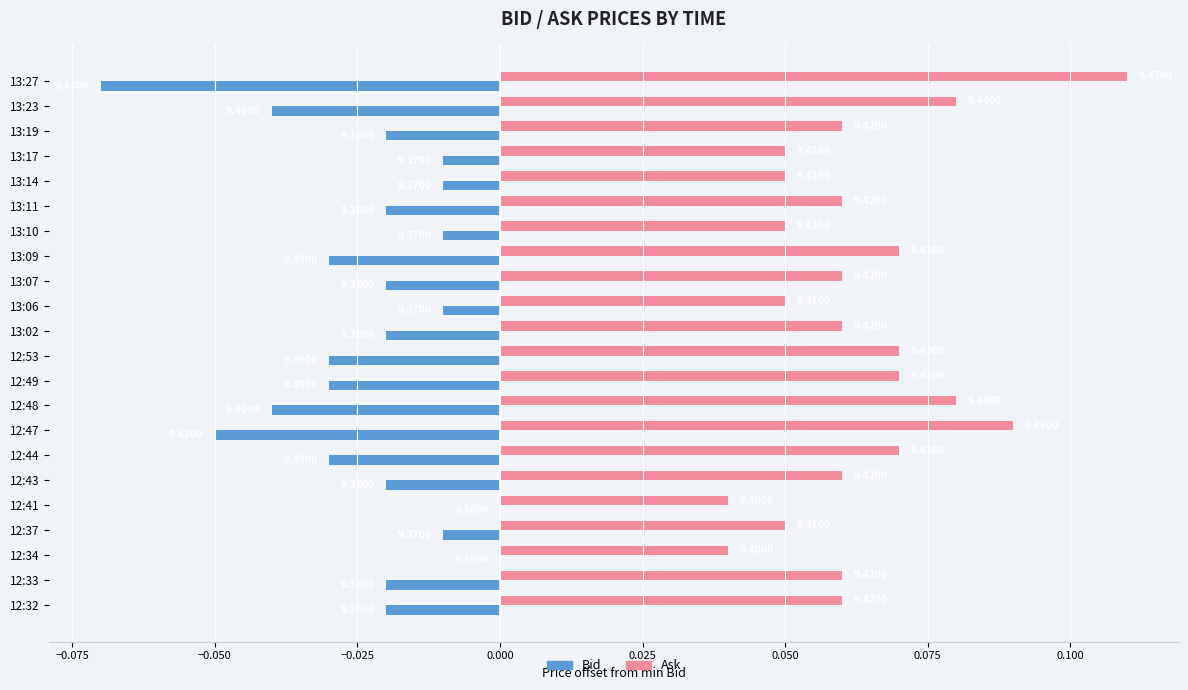

What are all the series names shown in the legend?

Bid, Ask